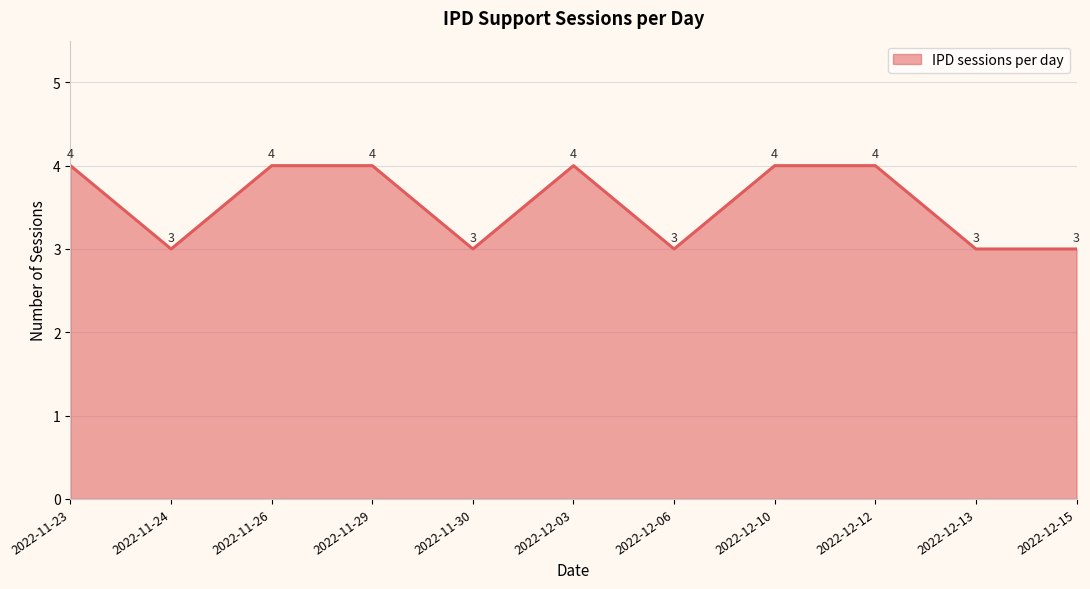

Where is the first local minimum?

2022-11-24